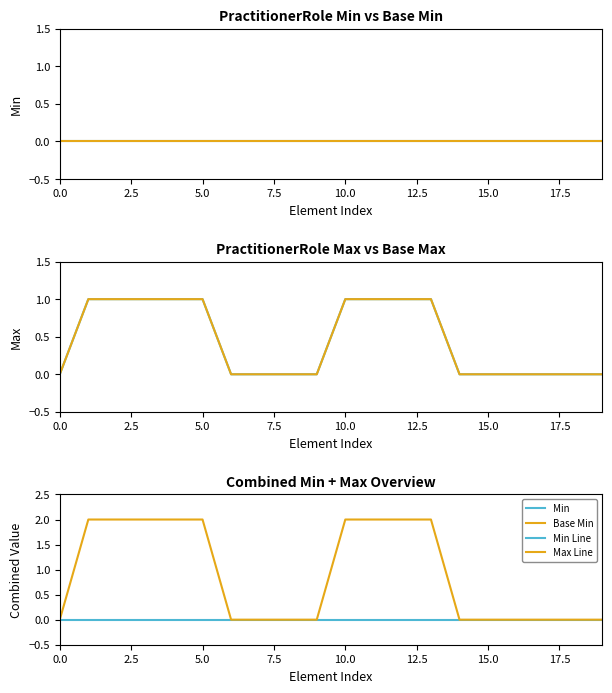

Reading right to left, transcribe all the data shown in this chart.

Min: 0	0	0	0	0	0	0	0	0	0	0	0	0	0	0	0	0	0	0	0
Base Min: 0	0	0	0	0	0	0	0	0	0	0	0	0	0	0	0	0	0	0	0
Max: 0	0	0	0	0	0	1	1	1	1	0	0	0	0	1	1	1	1	1	0
Base Max: 0	0	0	0	0	0	1	1	1	1	0	0	0	0	1	1	1	1	1	0
Min Line: 0	0	0	0	0	0	0	0	0	0	0	0	0	0	0	0	0	0	0	0
Max Line: 0	0	0	0	0	0	2	2	2	2	0	0	0	0	2	2	2	2	2	0